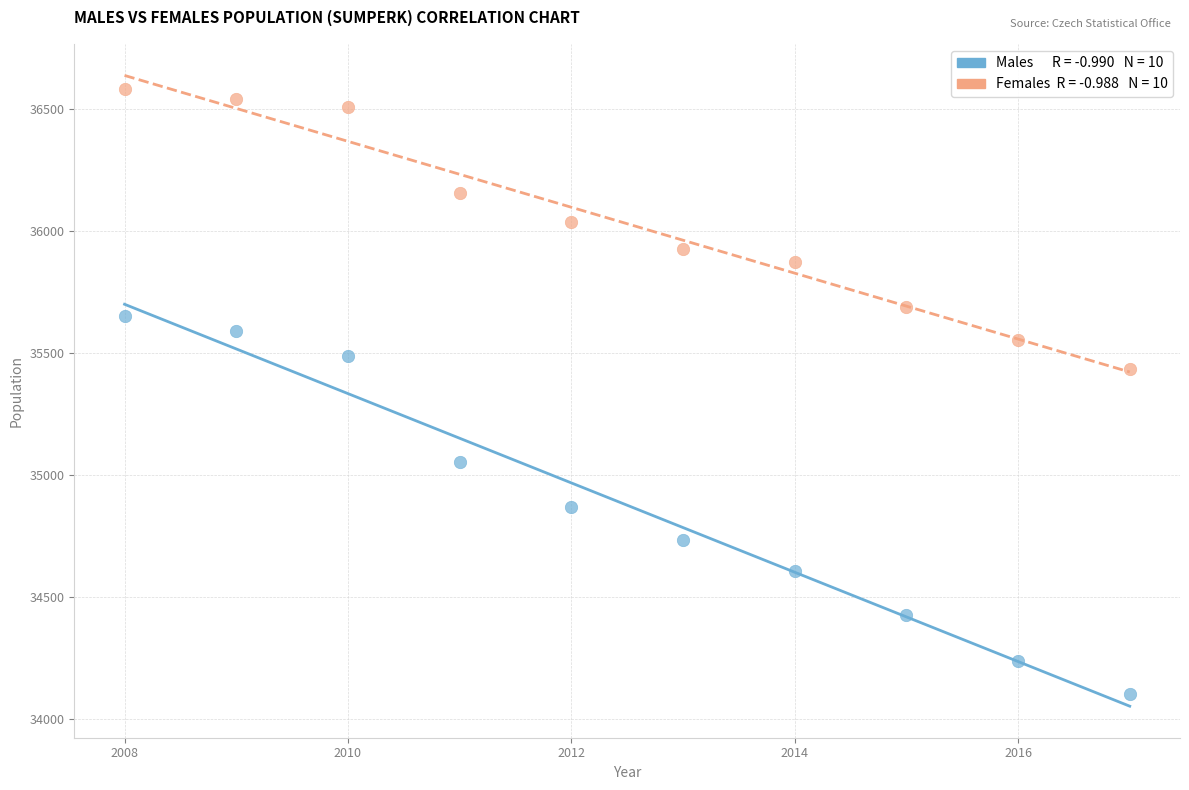

Across all data points, what is the range of Y values (max minus min)?

2478